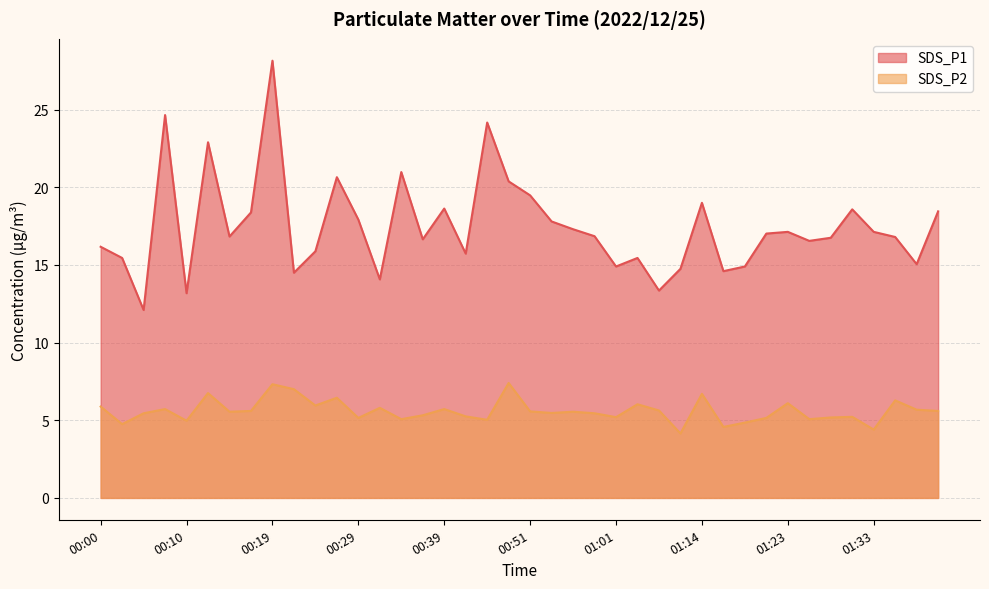

At which label is SDS_P2 closest to 5?

00:10